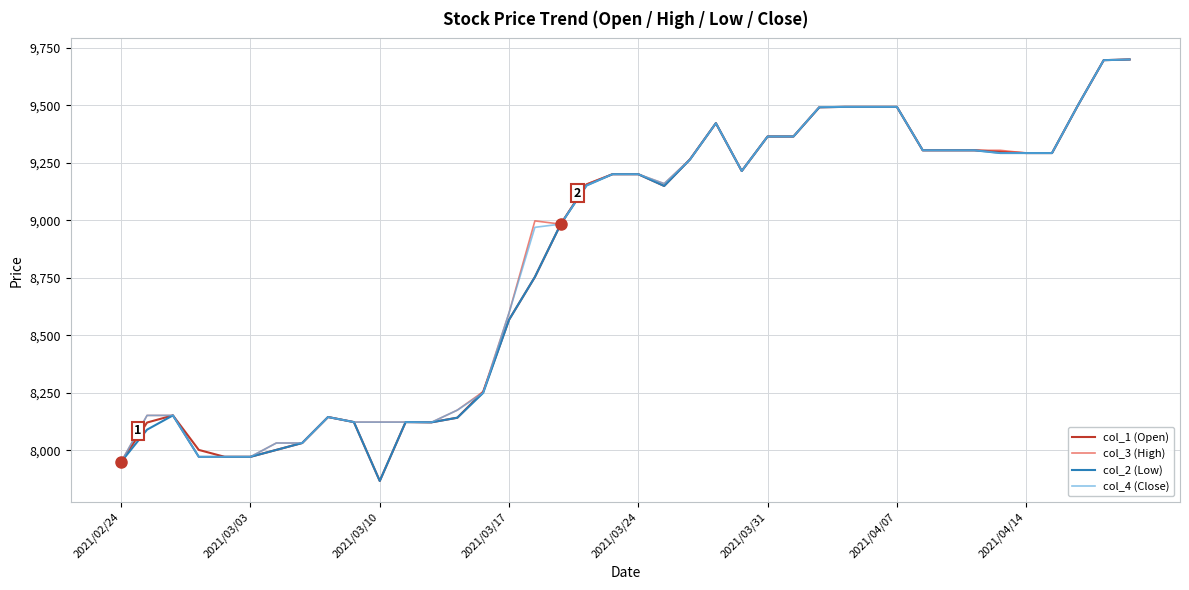

At how many categories does at least one series exceed 8465?

25